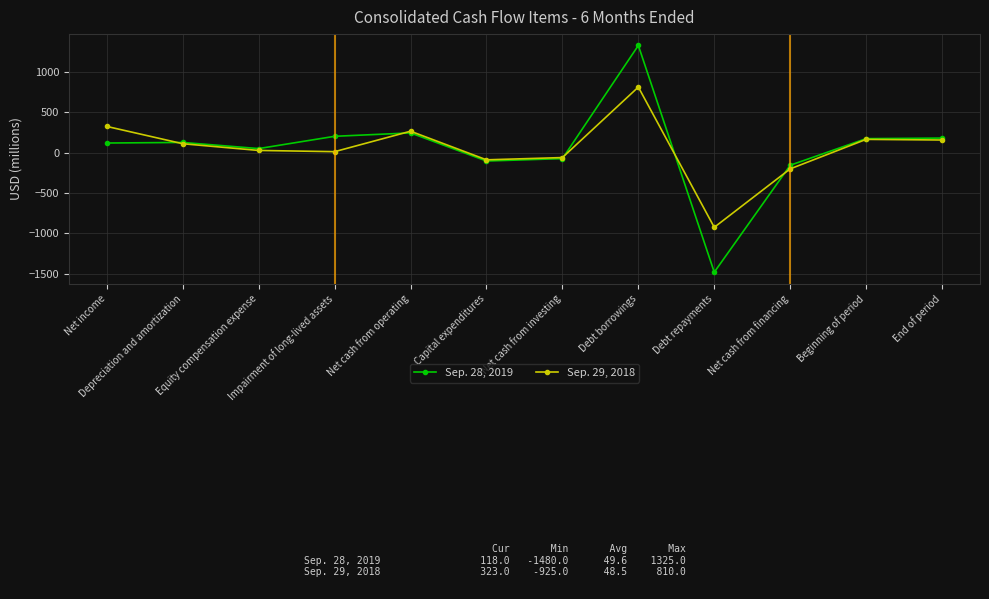

Is this an area chart (filled region under the line)?

No